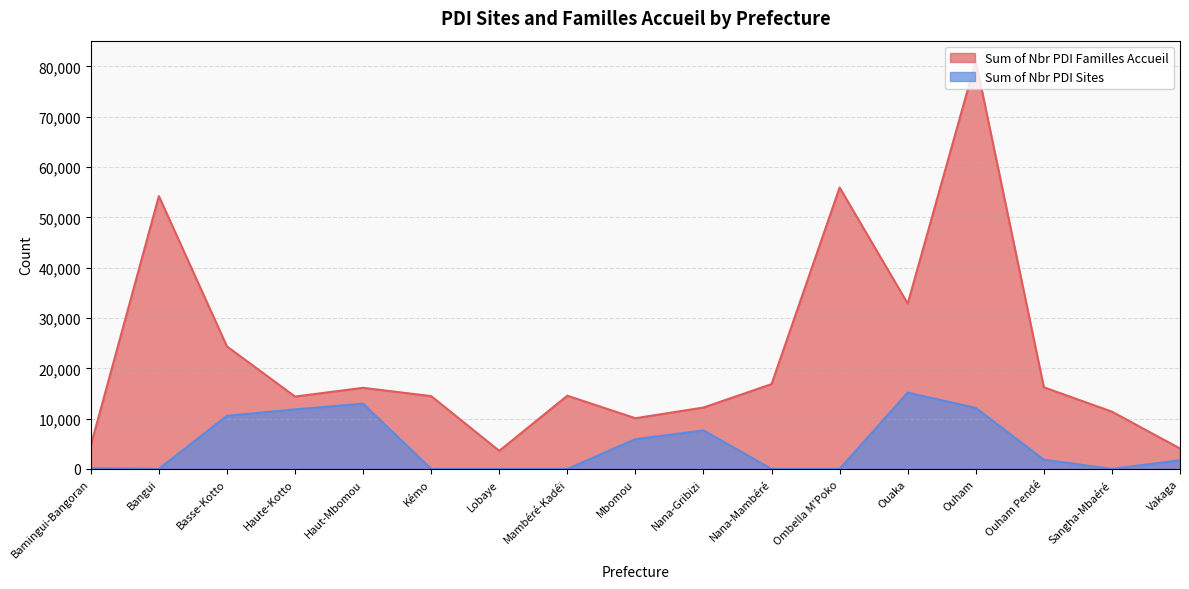

Is it true that Sum of Nbr PDI Familles Accueil equals 55941 at Ombella M'Poko?

True